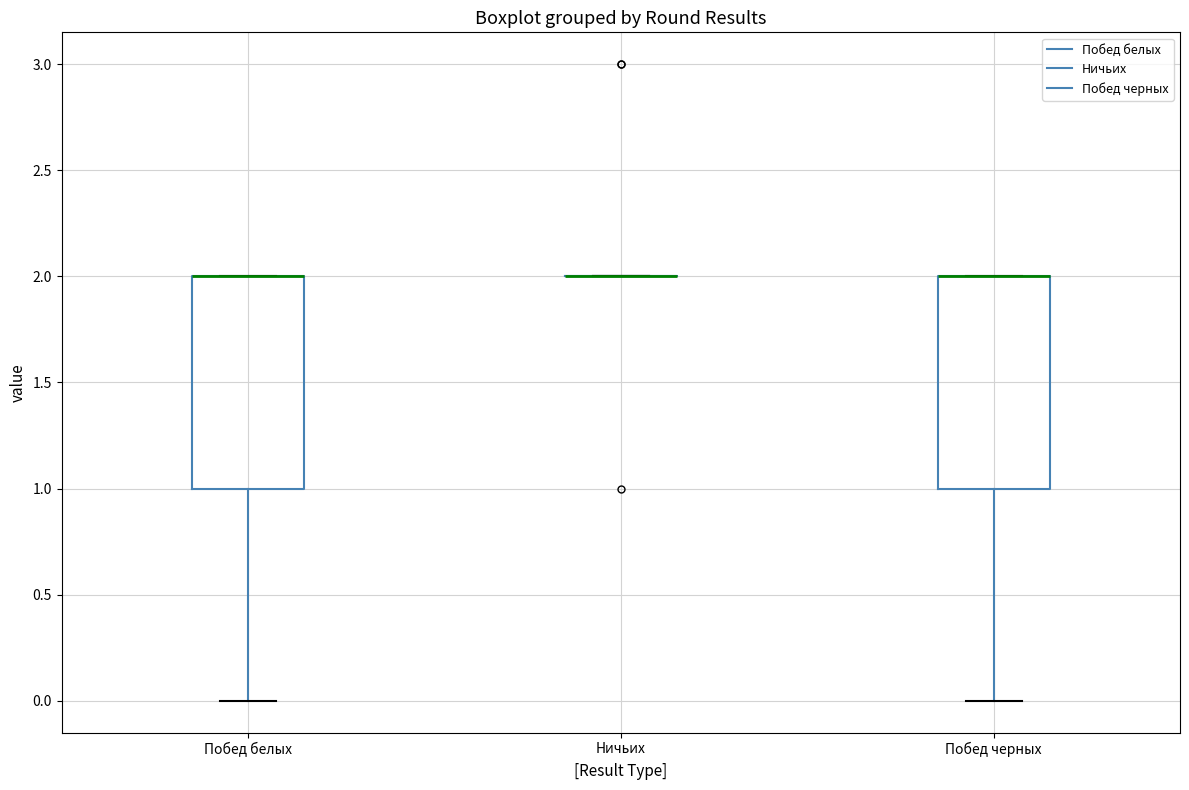

Where is the upper edge of the box for Побед черных on the y-axis? The values are not printed on the chart, so give them approximately, as read against the axis.

2